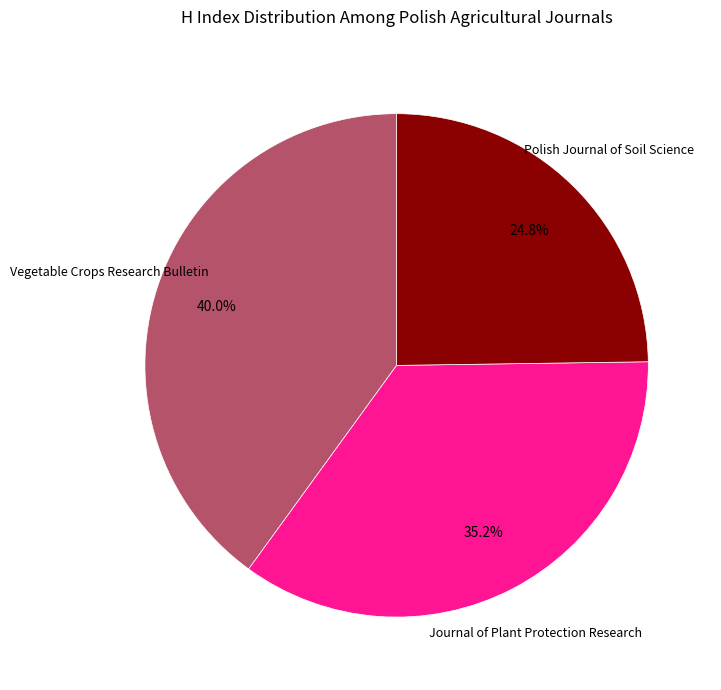

Approximately how many times larger is the value at Journal of Plant Protection Research compared to Vegetable Crops Research Bulletin?

0.9